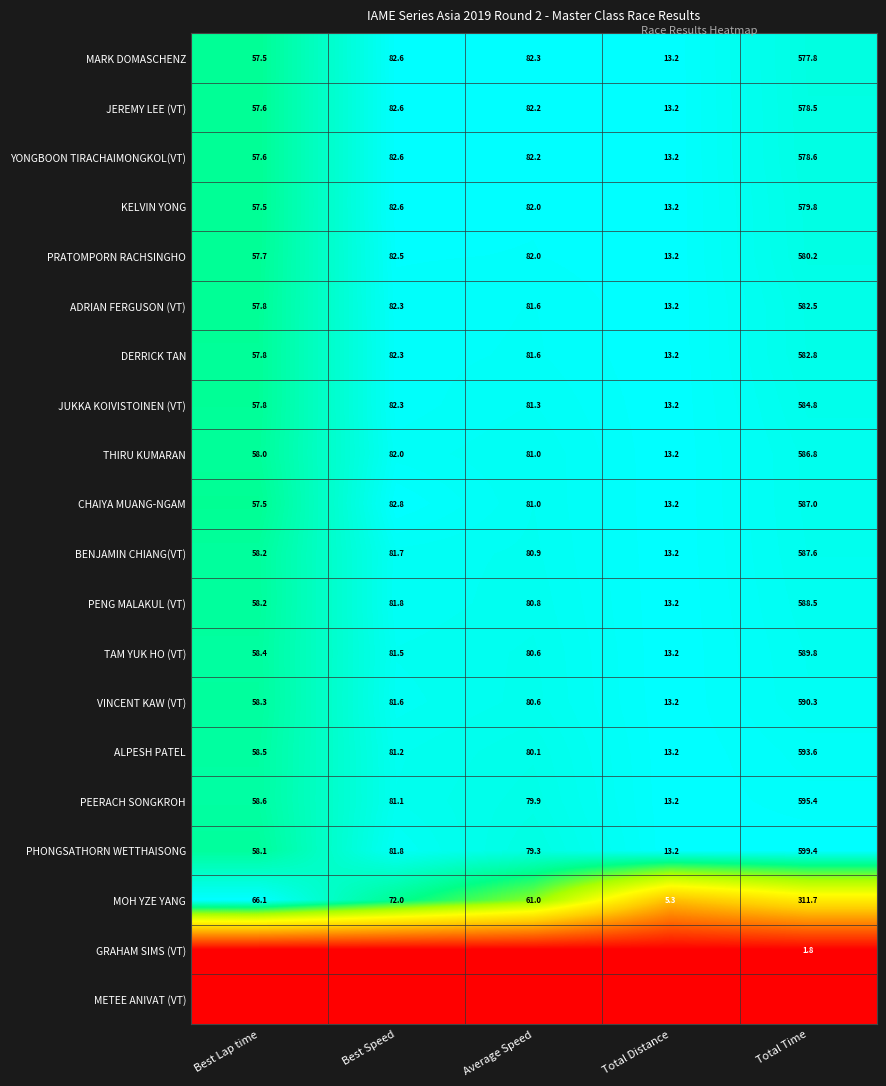

At which label does PEERACH SONGKROH reach its peak?

Total Time